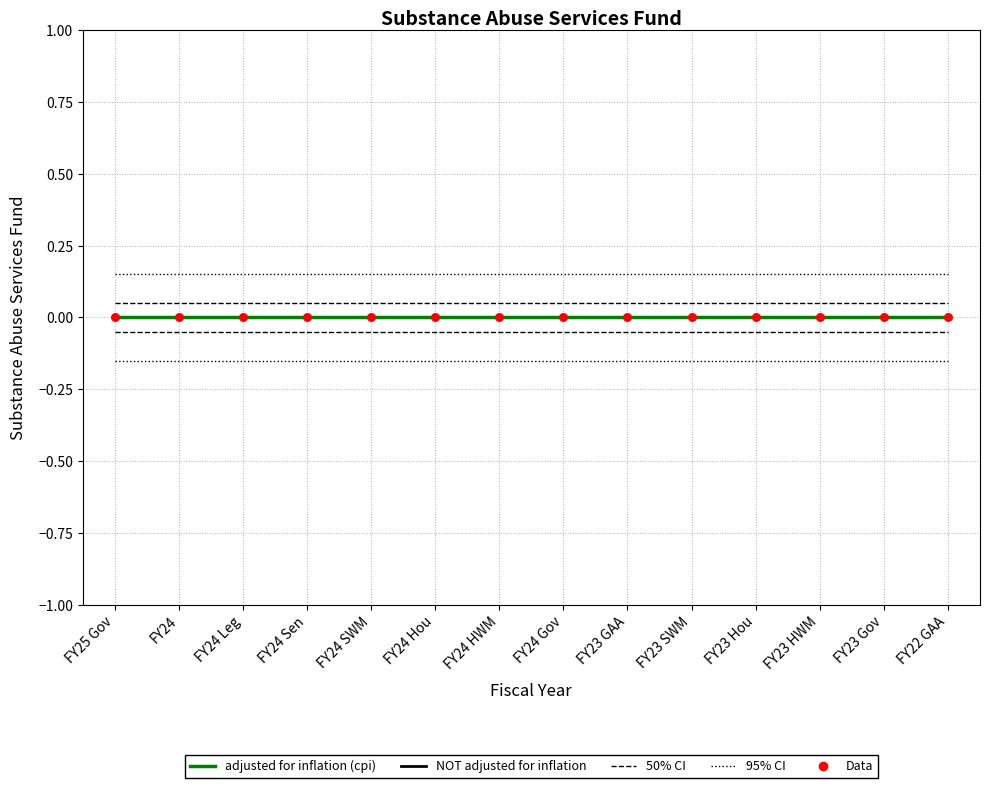

What is the total value across all series at FY22 GAA?

0.2